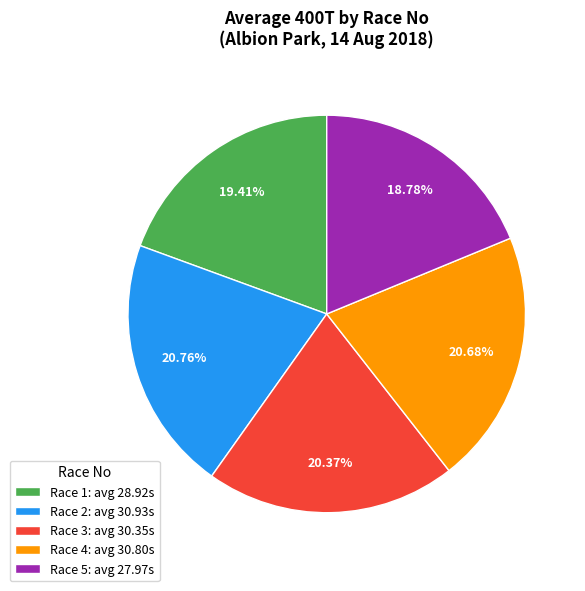

Count the number of slices in the pie.

5